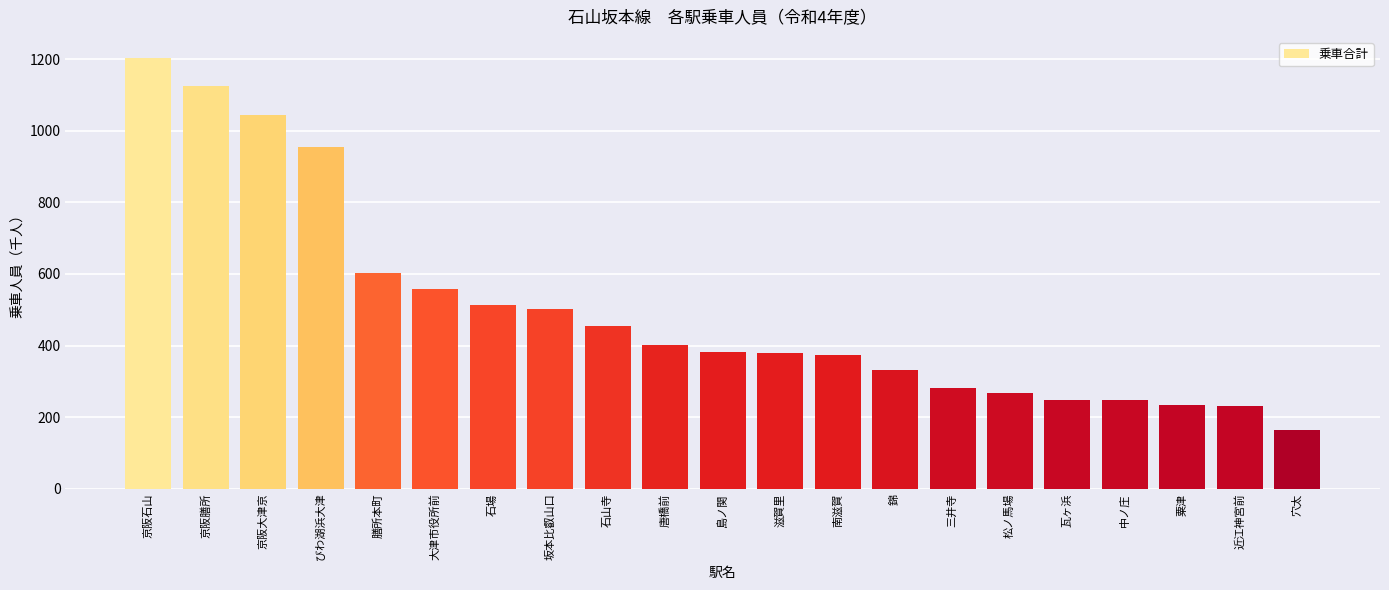

What is the label of the 14th bar from the left?

錦